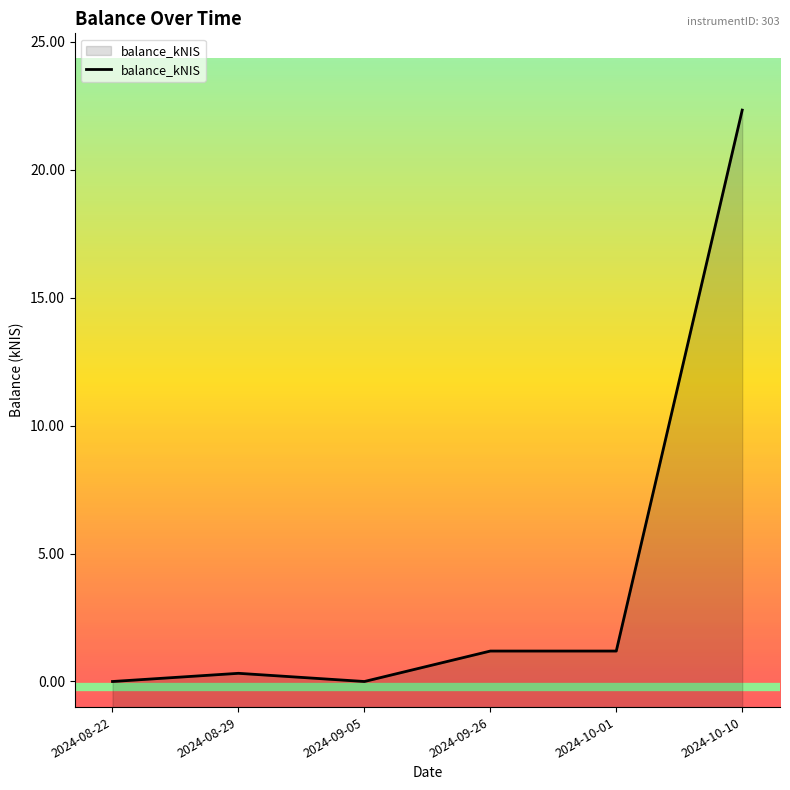

Rank the categories by value from lowest to highest.

2024-08-22, 2024-09-05, 2024-08-29, 2024-09-26, 2024-10-01, 2024-10-10